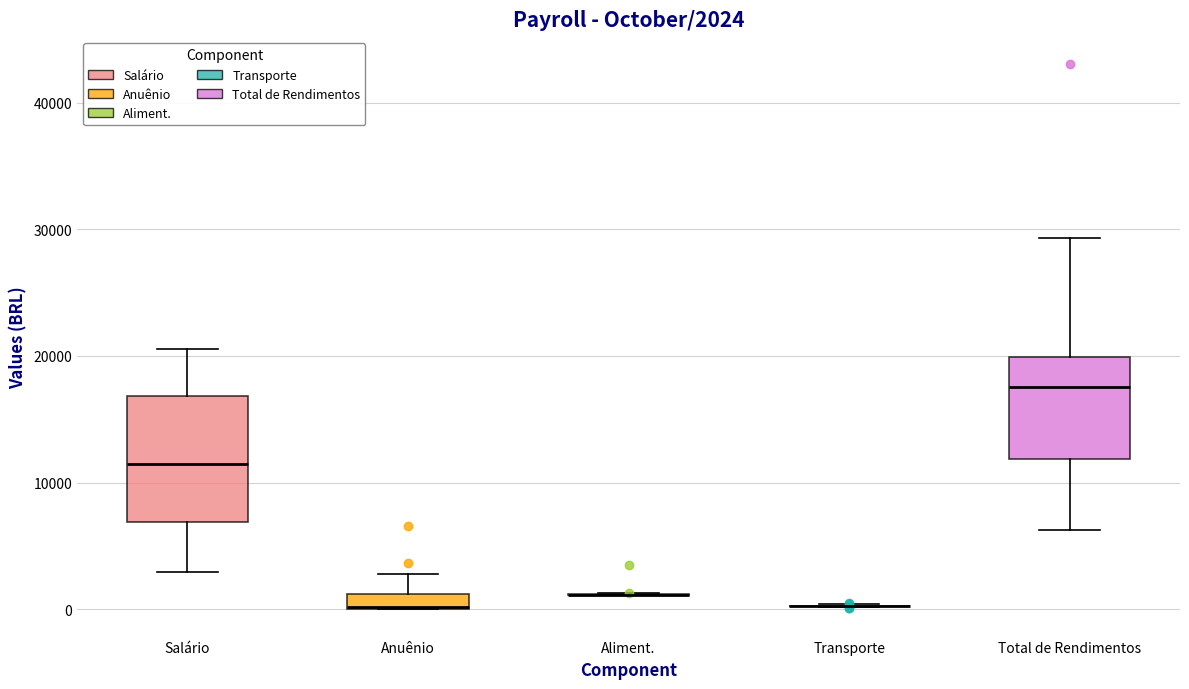

Comparing the boxes themselves (not the whiskers), which one is the tallest?

Salário